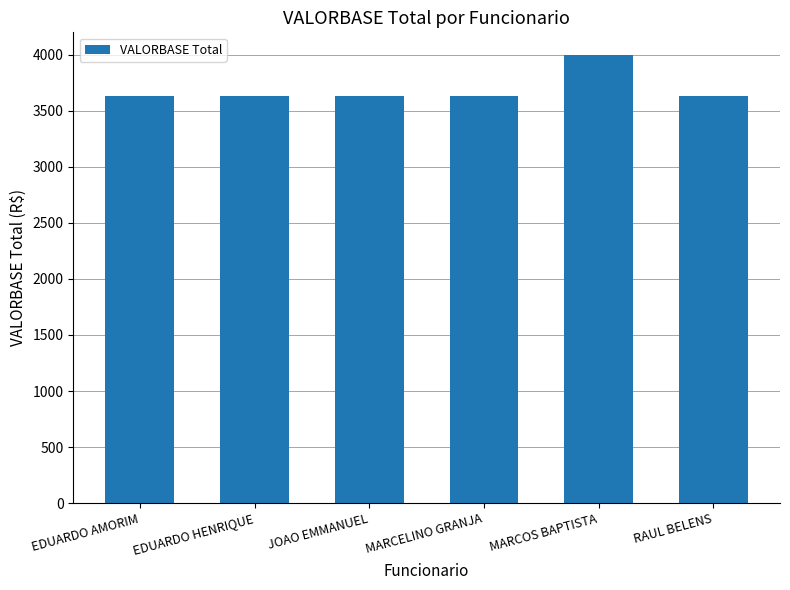

What is the greatest value displayed?

4000.8